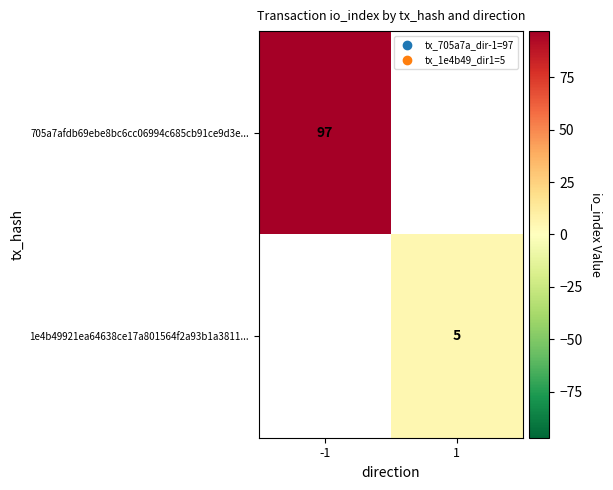

The 705a7afdb69ebe8bc6cc06994c685cb91ce9d3e... series shows 97 at -1. True or false?

True